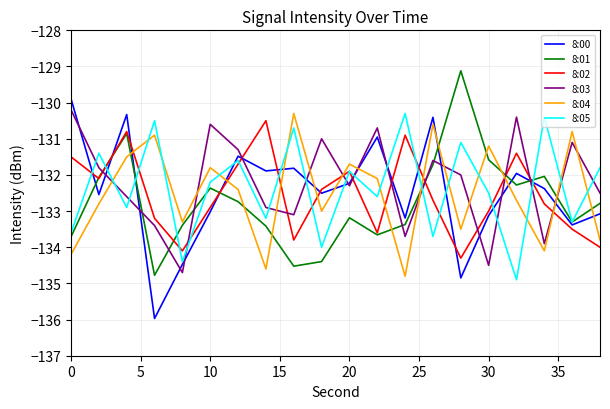

What is the highest value of the 8:00 series?

-129.9